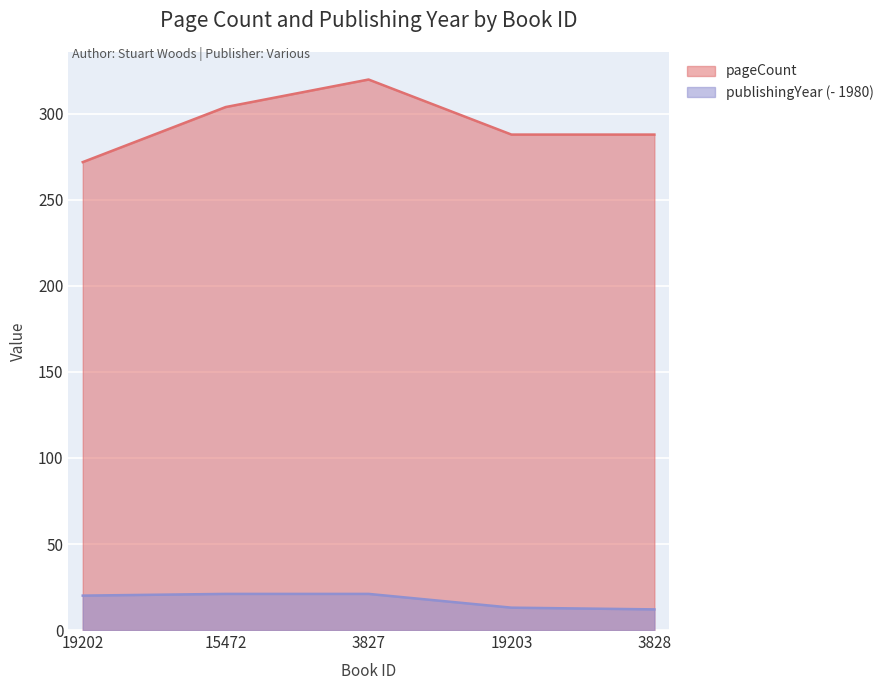

What is the maximum value shown in the chart?

320